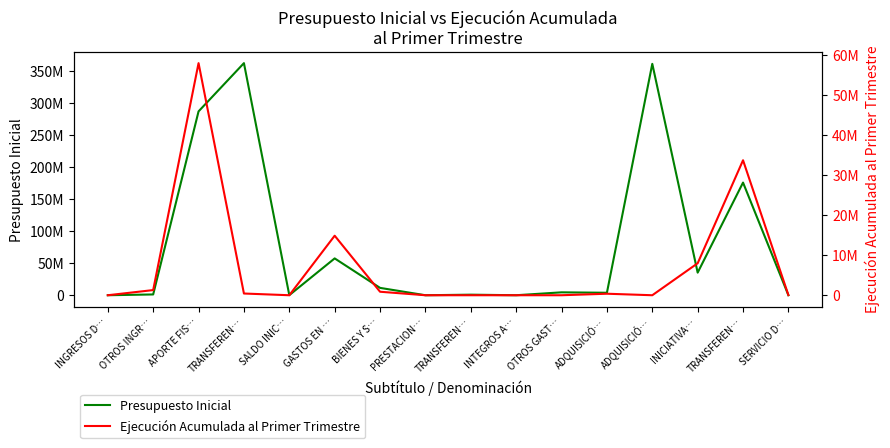

How many distinct data groups are displayed?

2